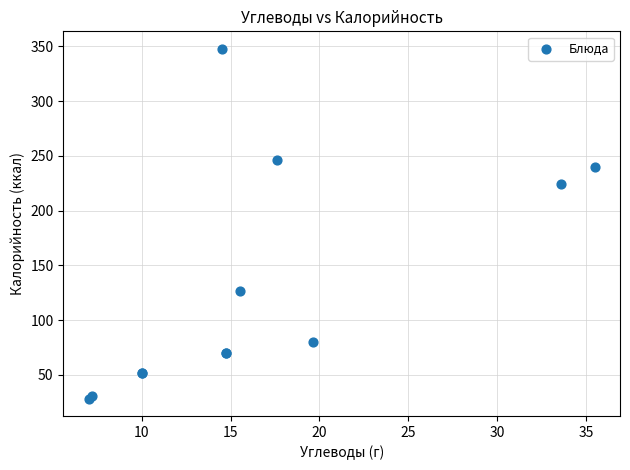

What Y value in the scatter plot is closest to 188?

224.3